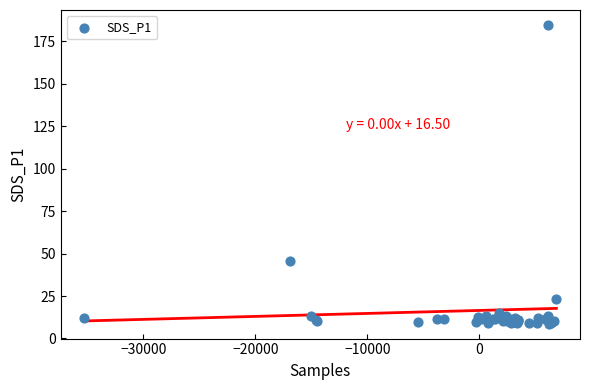

What Y value in the scatter plot is closest to 96?

45.8